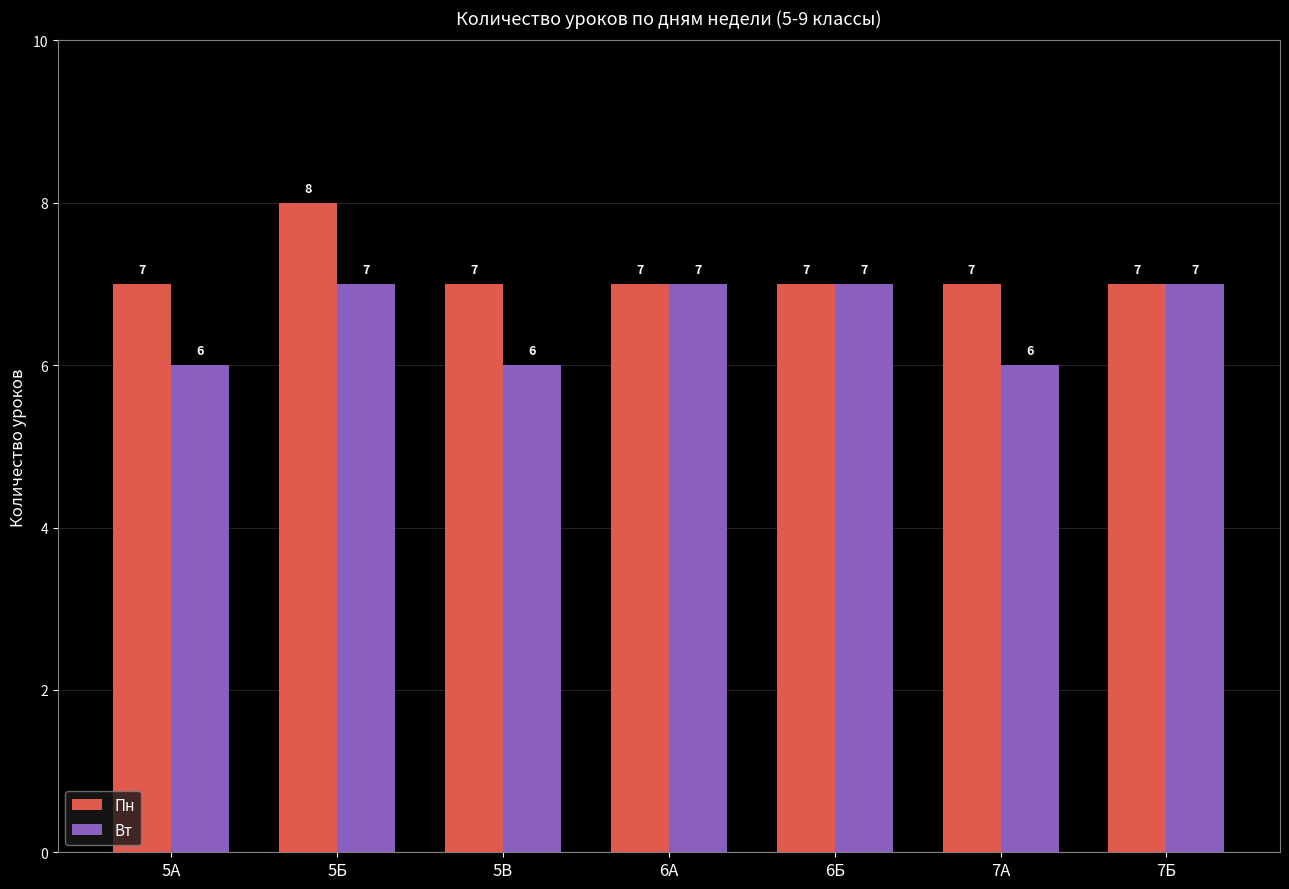

Which series has the largest total across all categories?

Пн